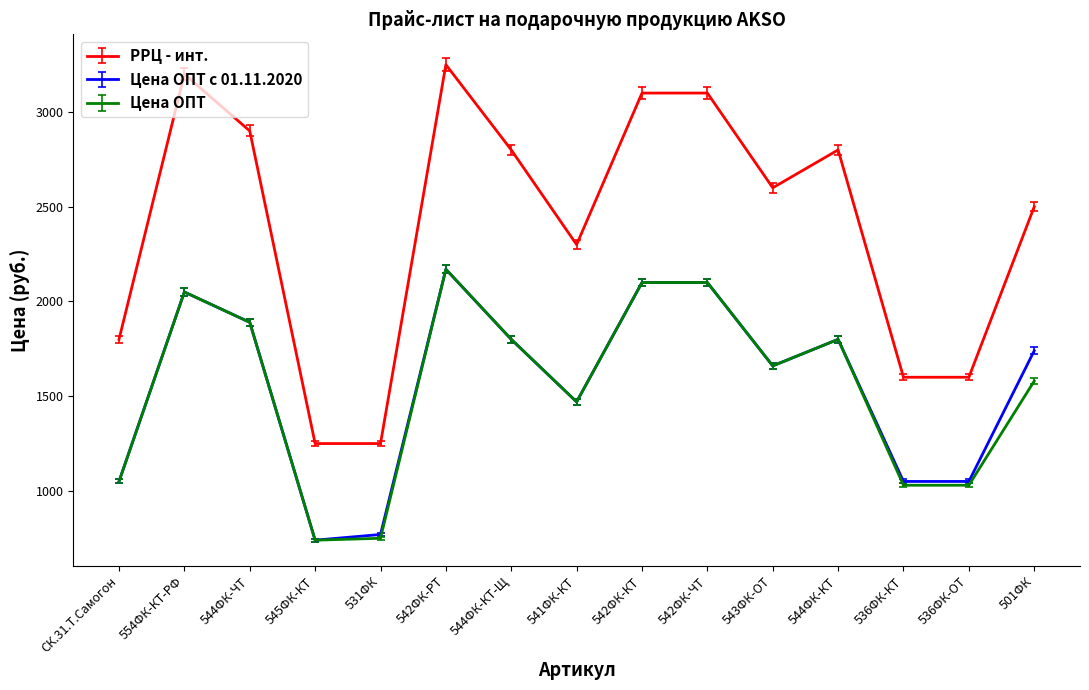

What is the spread (max minus min) of values at 544ФК-ЧТ?

1010